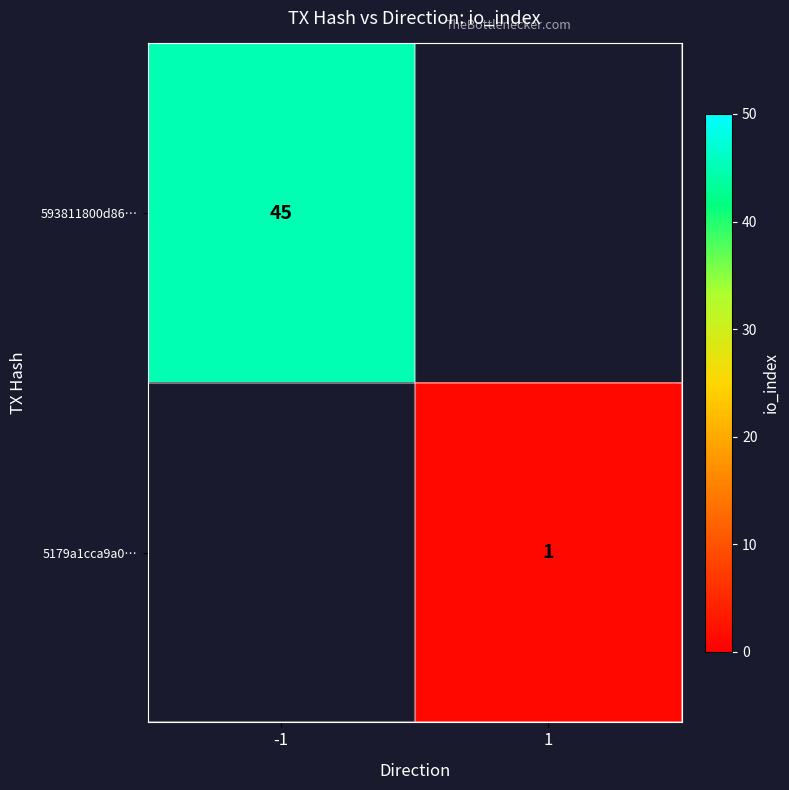

Which category has the highest value in the 593811800d86… series?

-1